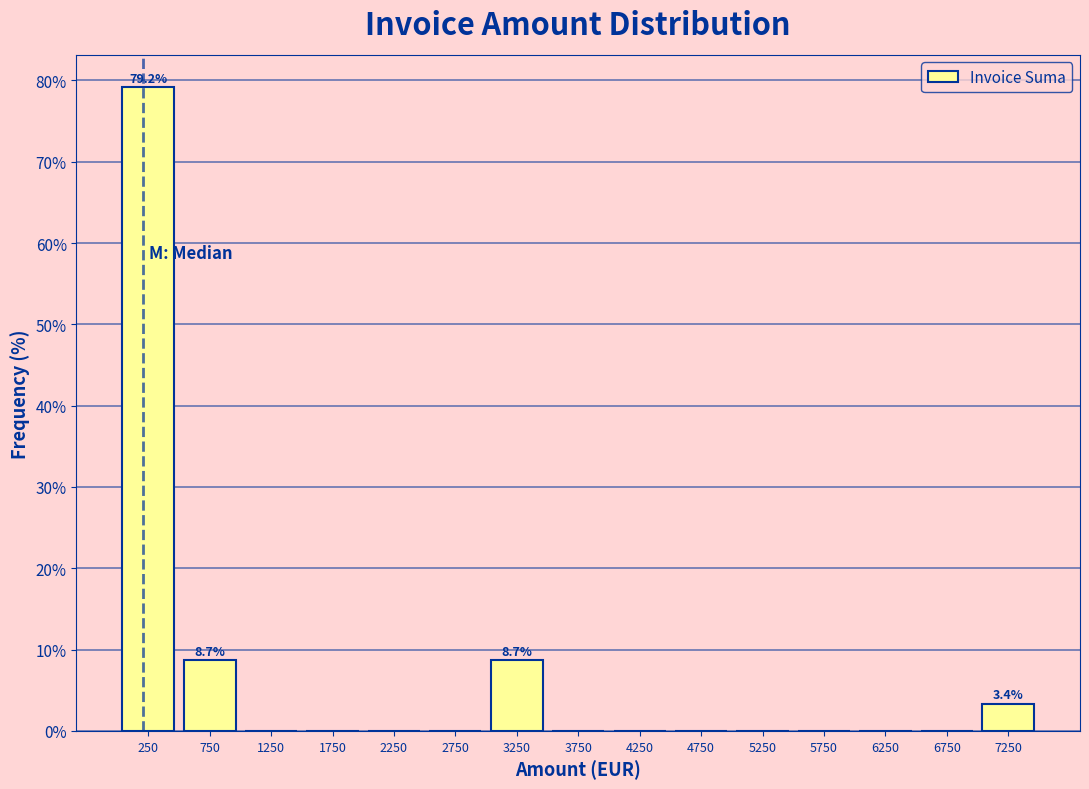

Over which range of the x-axis is the bar tallest?

0 to 500